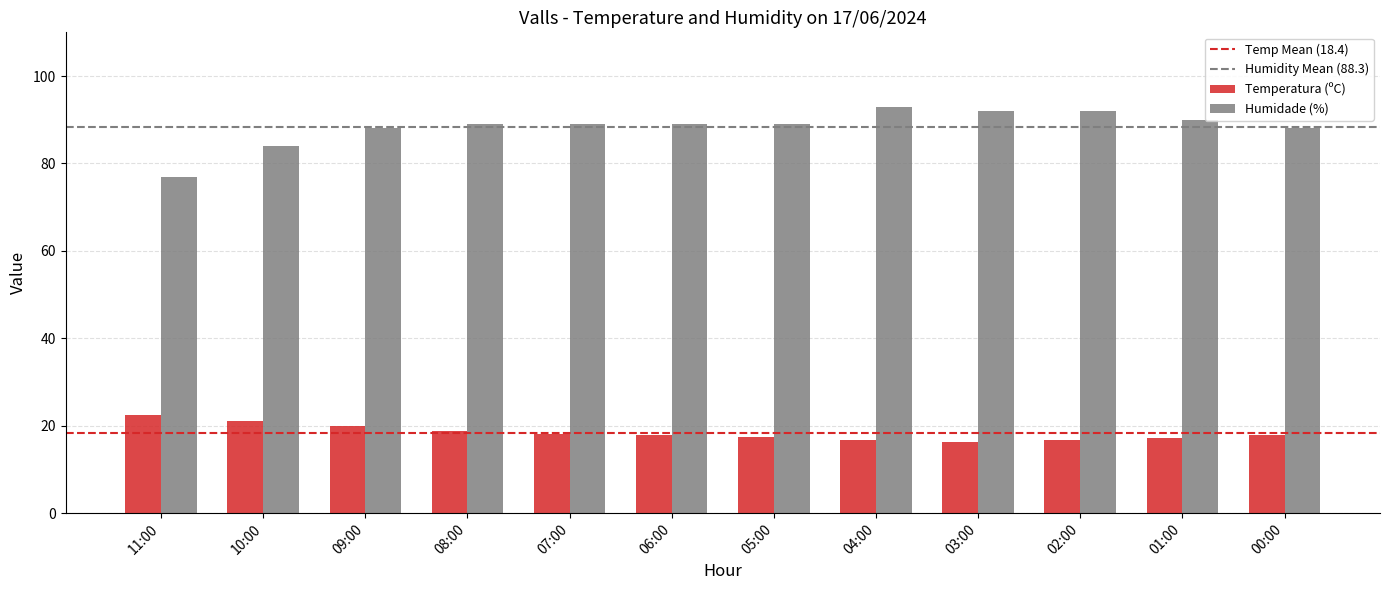

What is the total value across all series at 04:00?

109.8